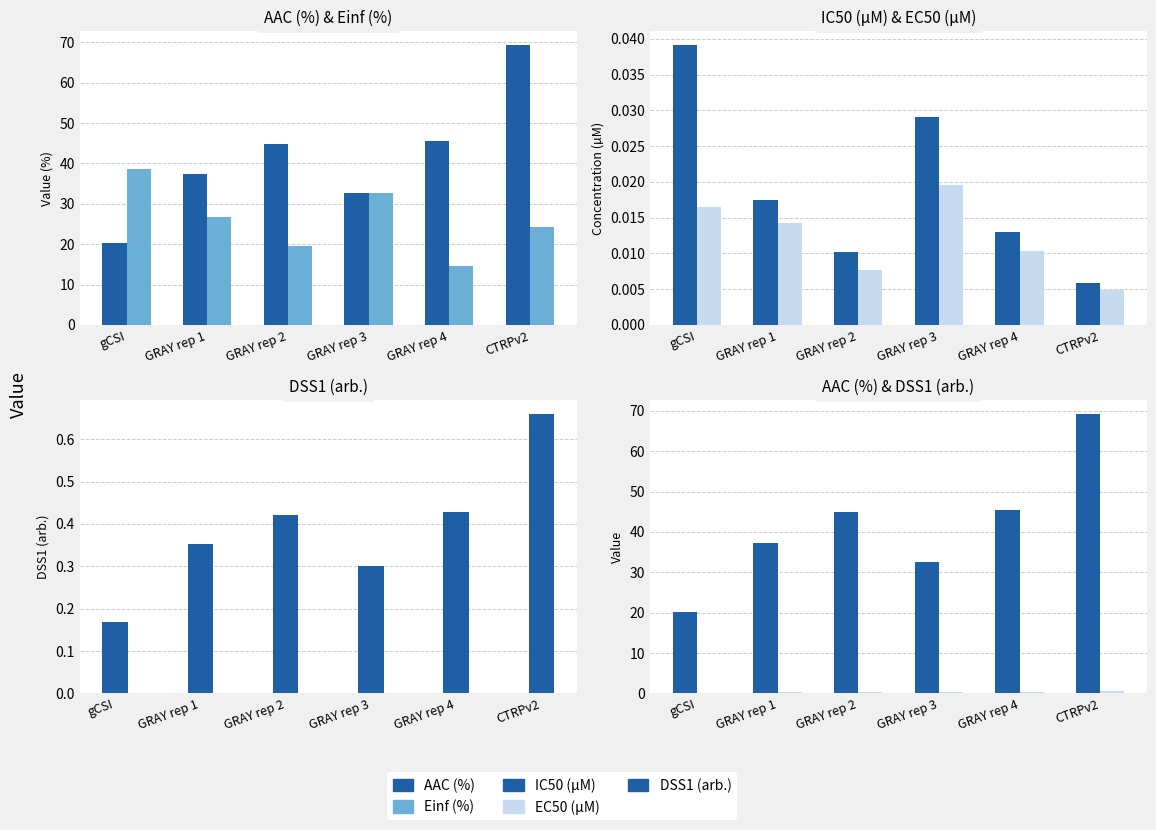

True or false: IC50 (µM) has a value of 0.0 at GRAY rep 4.

True